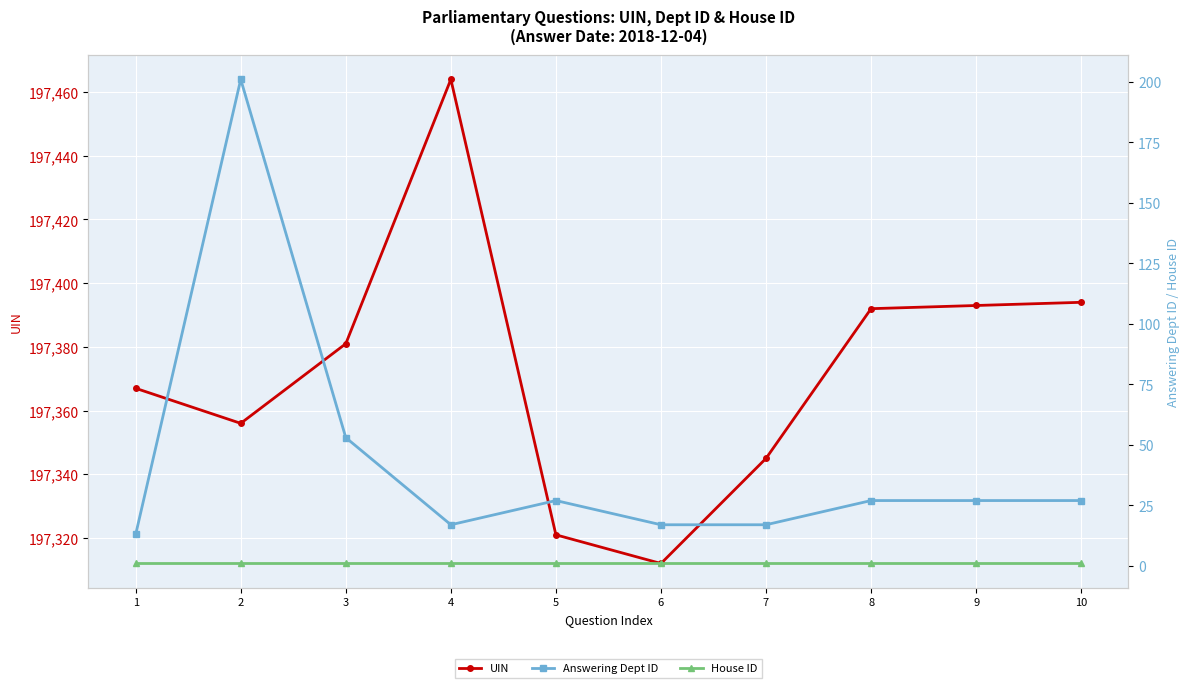

At which label is House ID closest to 1?

1